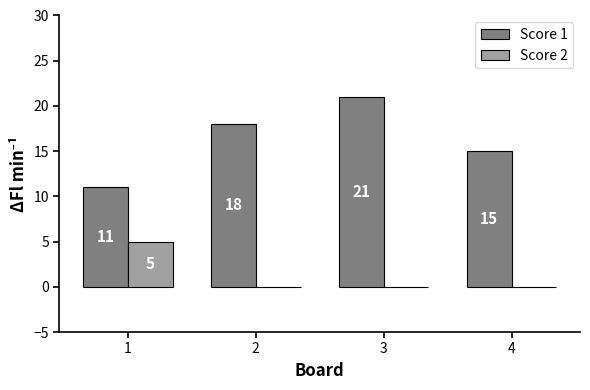

Does the chart contain stacked bars?

No